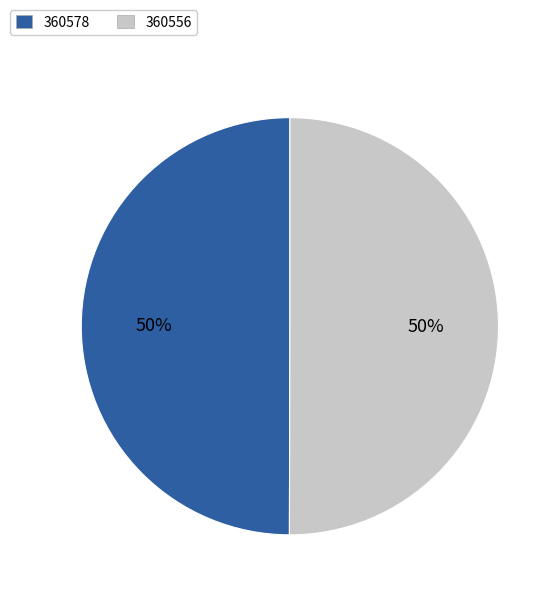

Combined, do 360578 and 360556 account for over 50%?

Yes